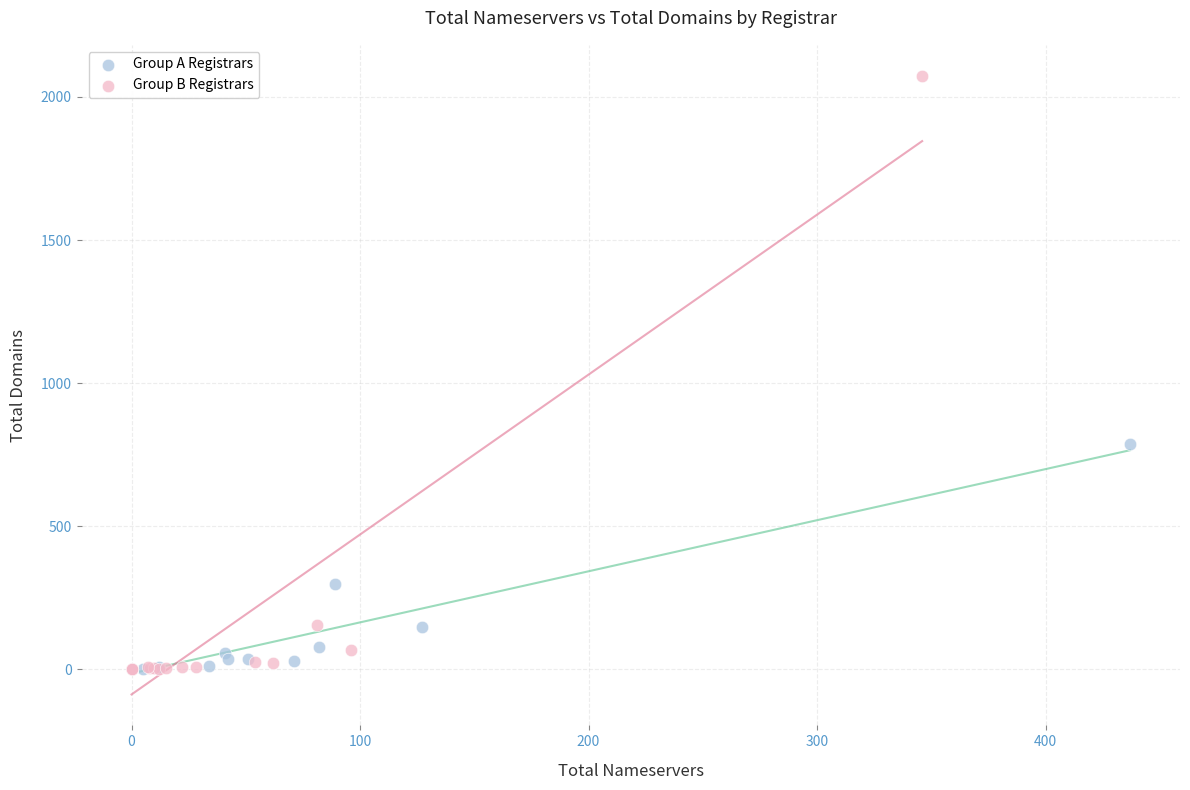

Which series has the largest Y range (max minus min)?

Group B Registrars